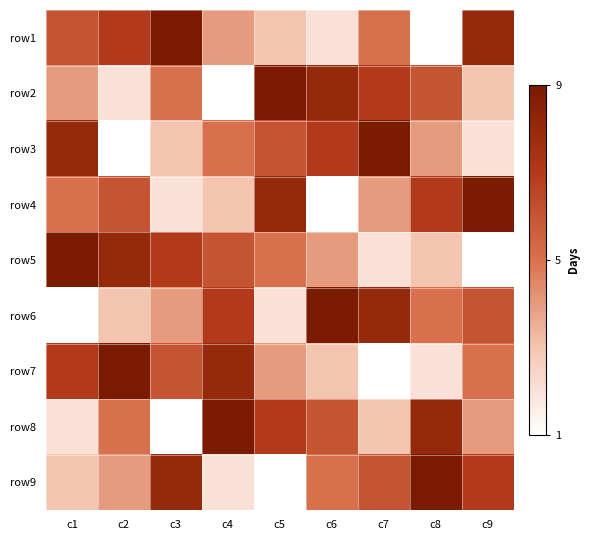

What is the greatest value displayed?

9